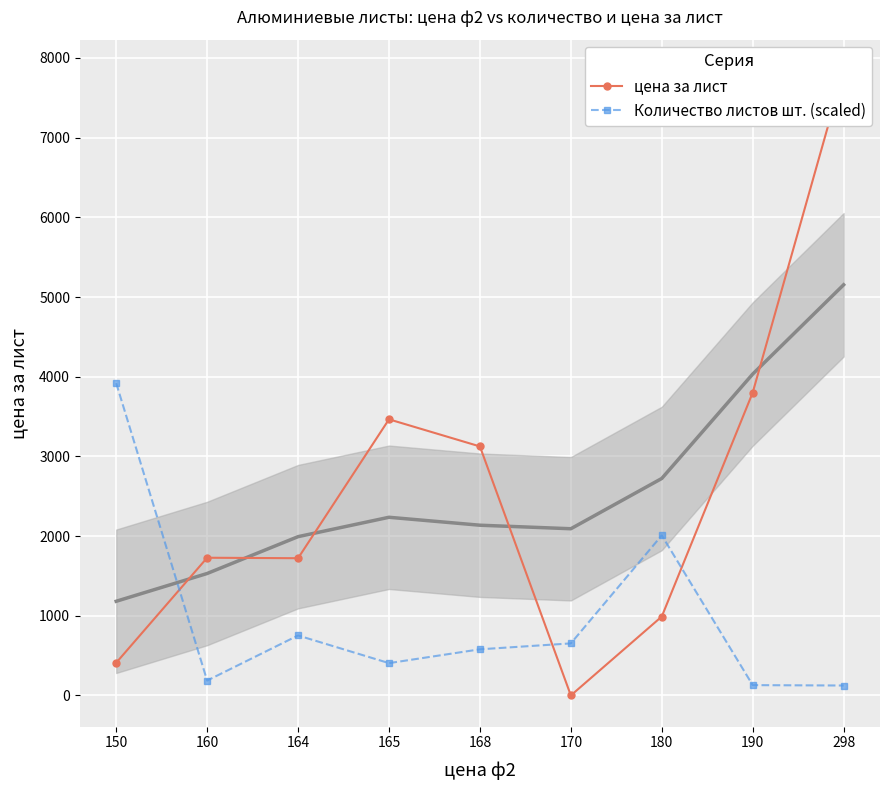

Which category has the lowest value in the цена за лист series?

170